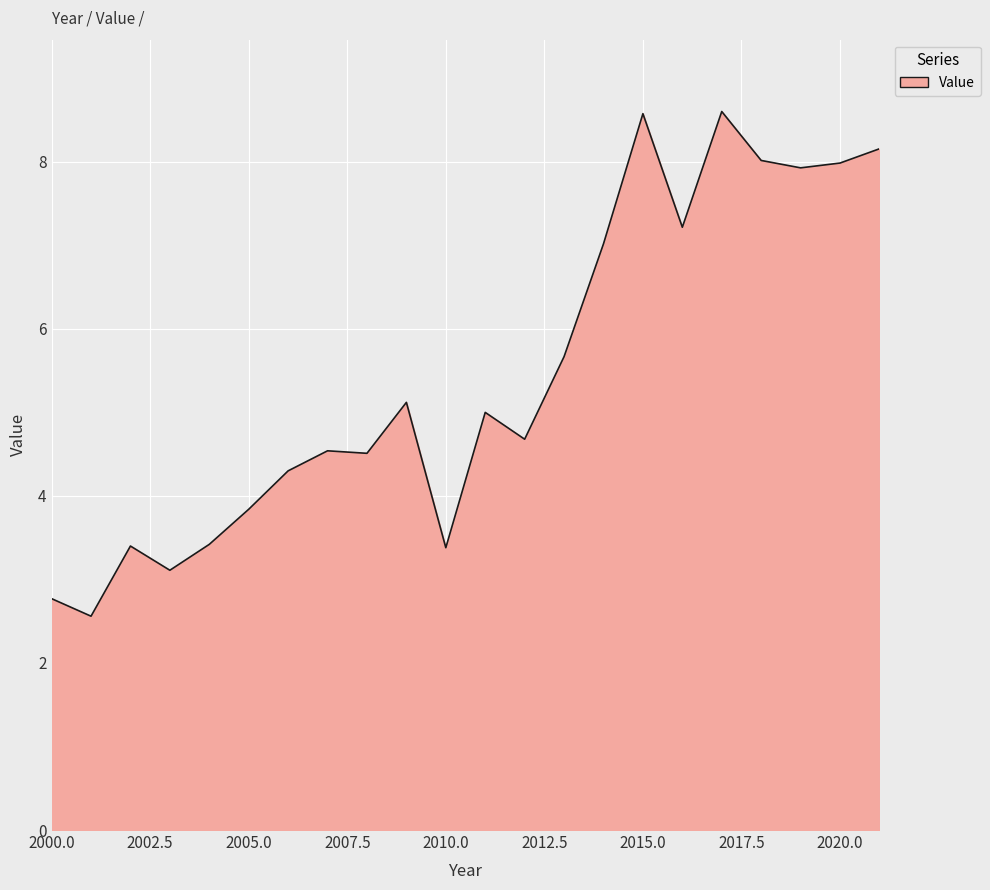

How many lines are shown in the chart?

1